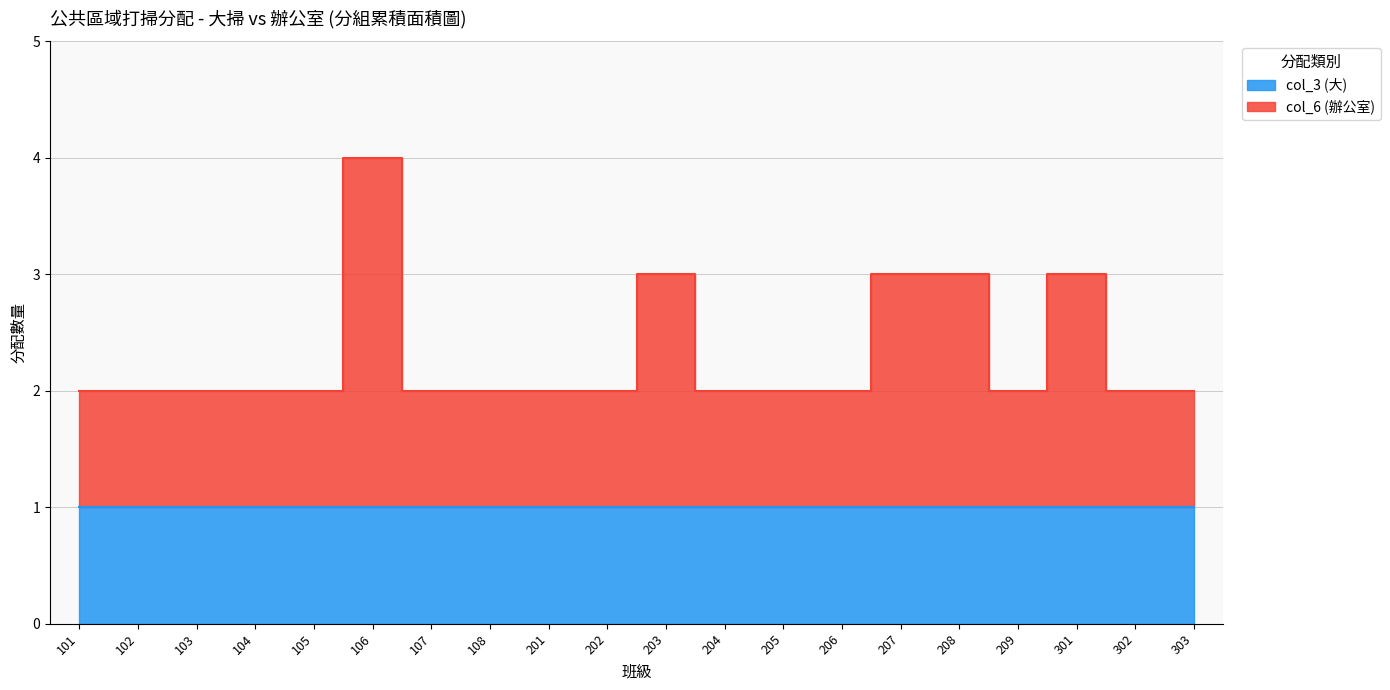

What is the difference between the values at 302 and 106?

2